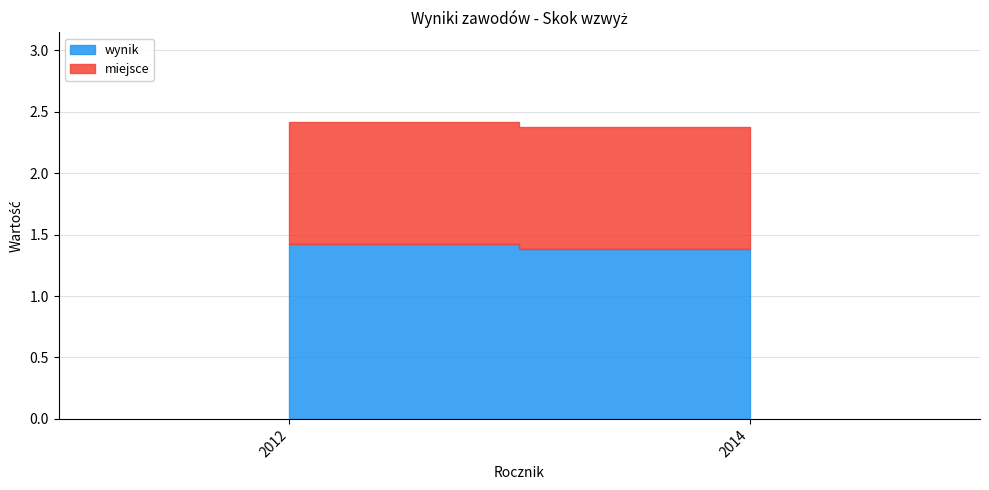

What is the sum of all miejsce values?

2.0